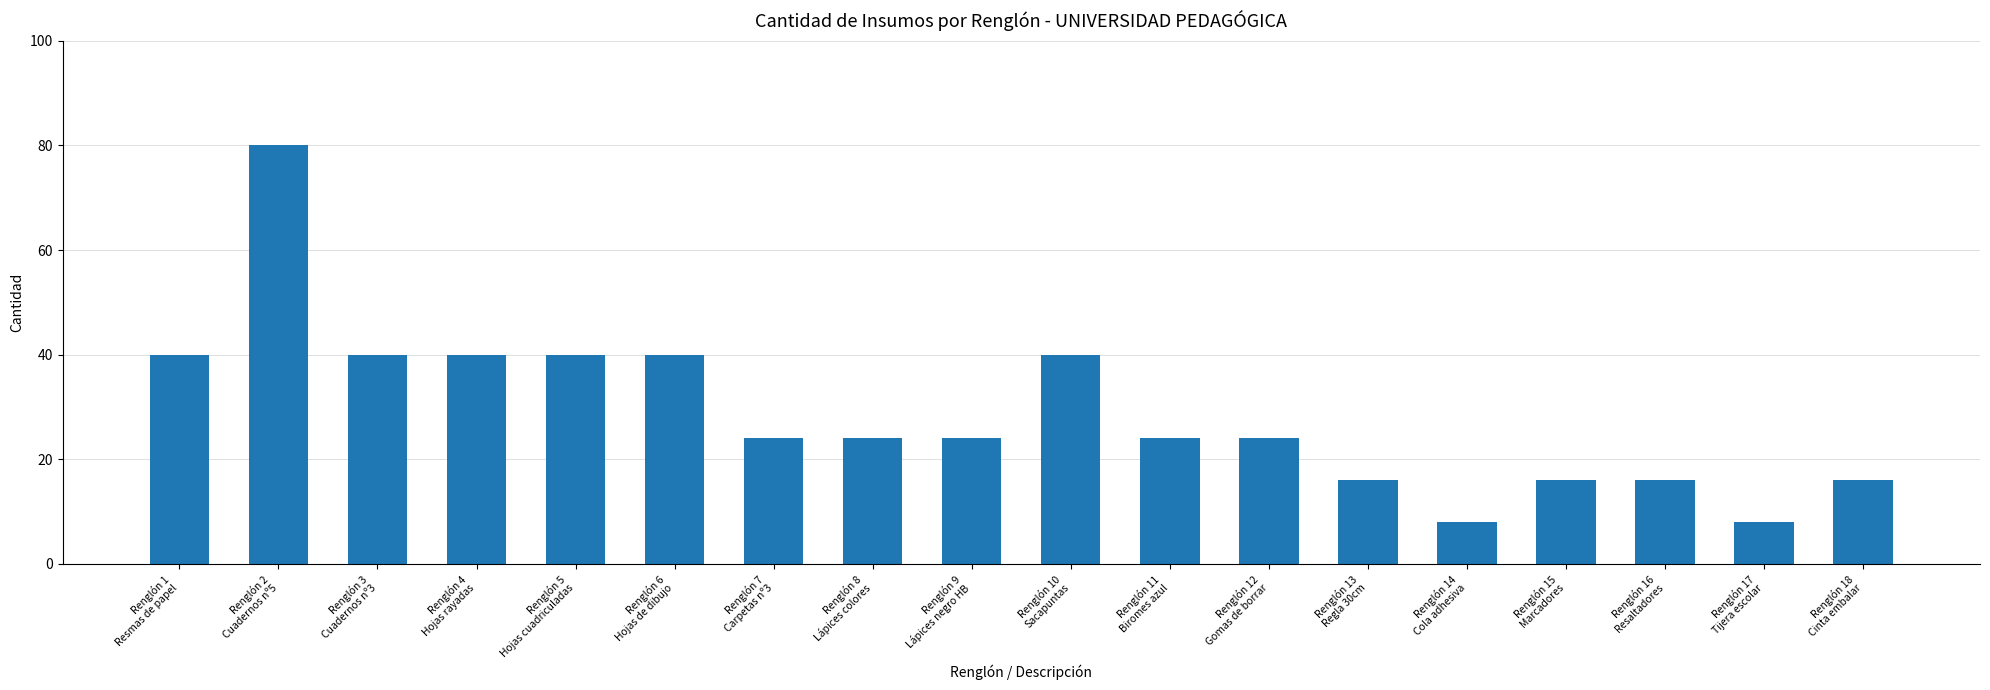

What is the minimum value shown in the chart?

8